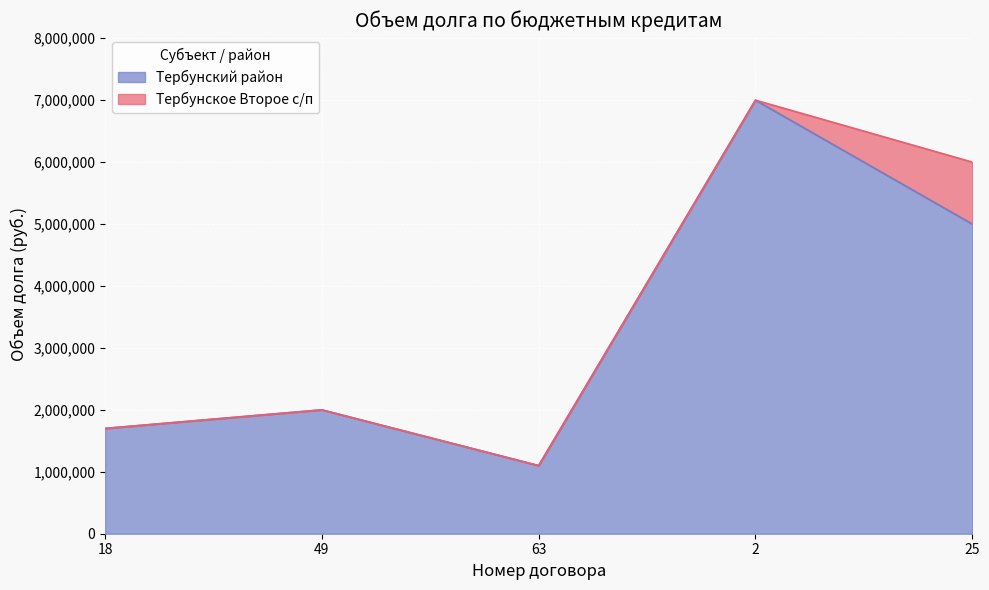

What is the difference between the maximum and minimum values?

5900000